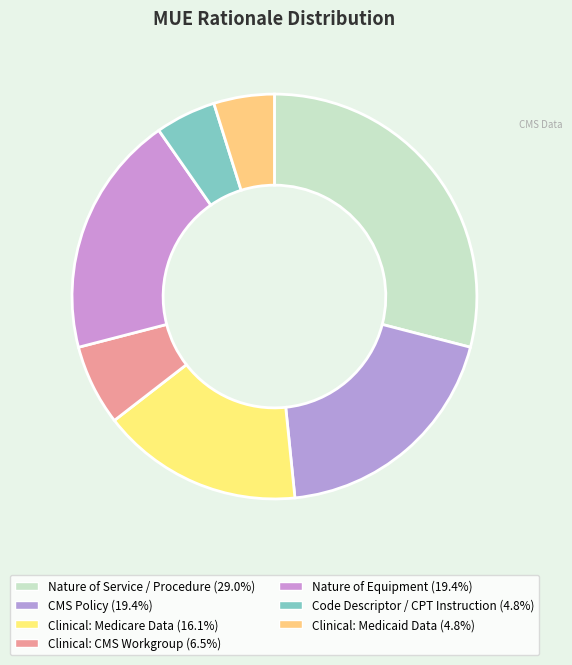

How many segments does this pie chart have?

7